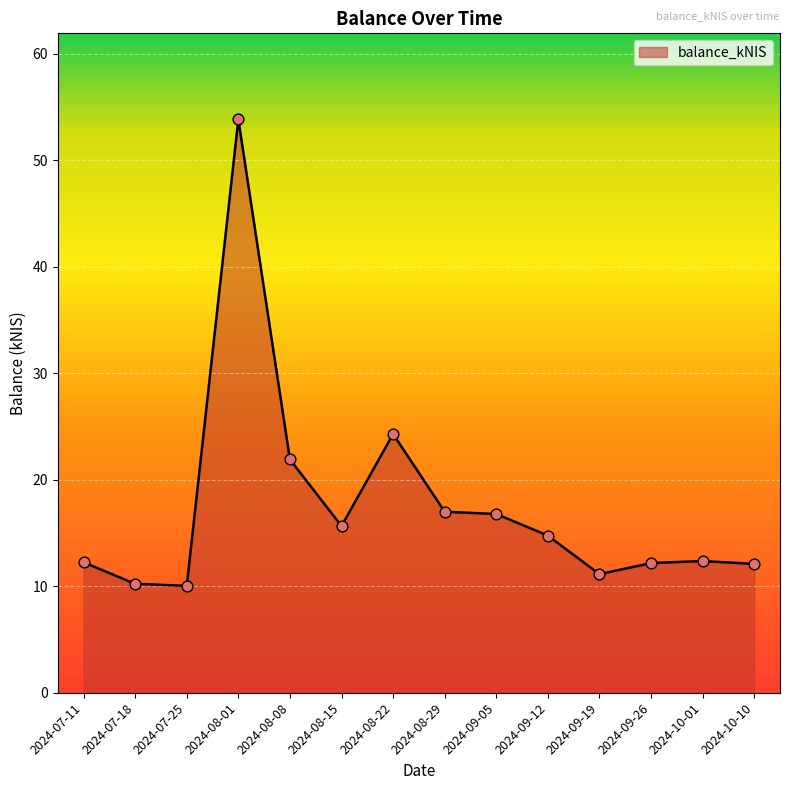

Which has a higher value, 2024-08-08 or 2024-09-05?

2024-08-08